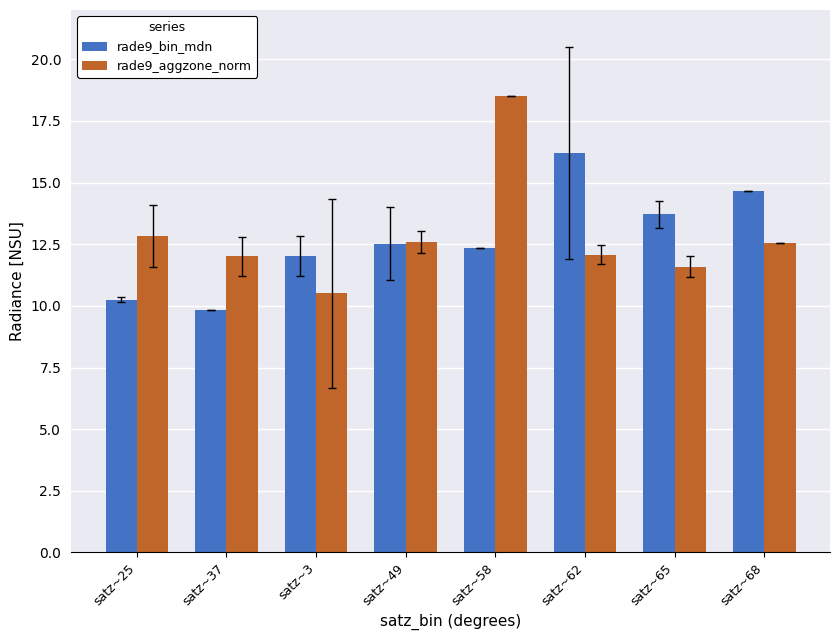

What is the difference between the highest and lowest values at satz~62?

4.1